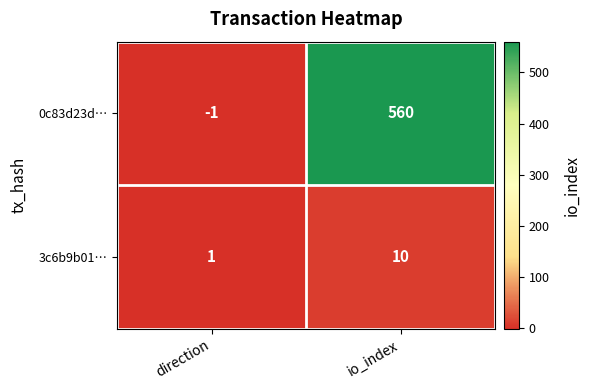

How many distinct data groups are displayed?

2